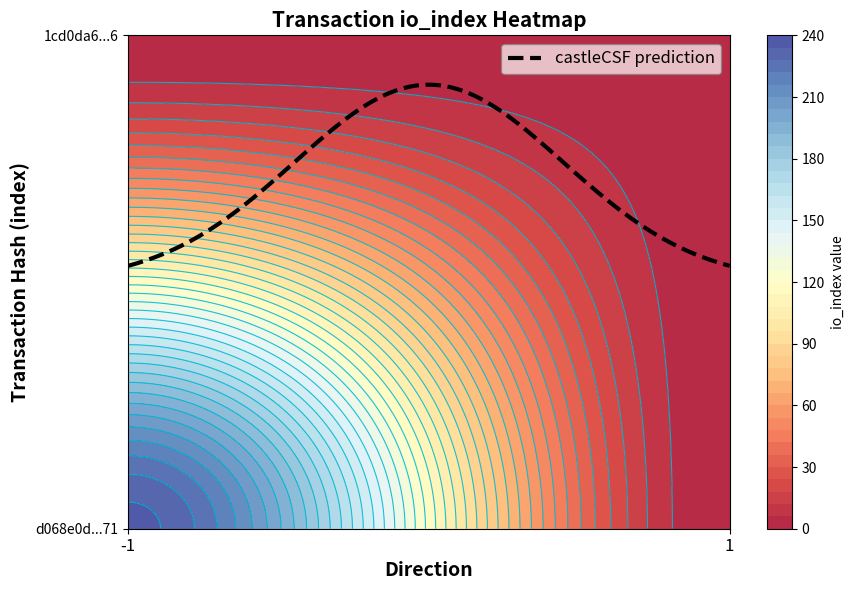

Reading left to right, transcribe all the data shown in this chart.

d068e0d303698acea779869faccbf074e307d71: direction=-1	io_index=236
1cd0da656b7d61617fc66f8e3477dcaae1b62a6: direction=1	io_index=2